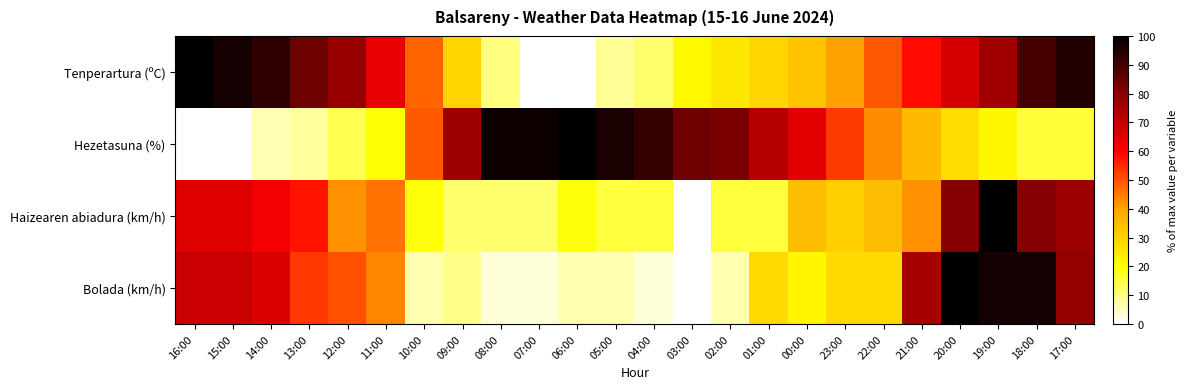

Which has a higher value, 12:00 or 01:00?

12:00